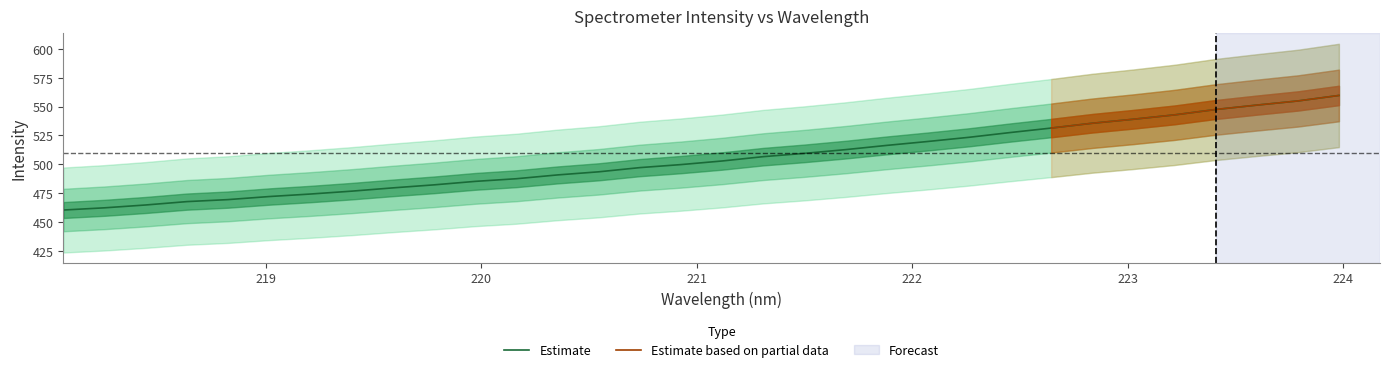

What is the difference between the maximum and minimum values?

99.3